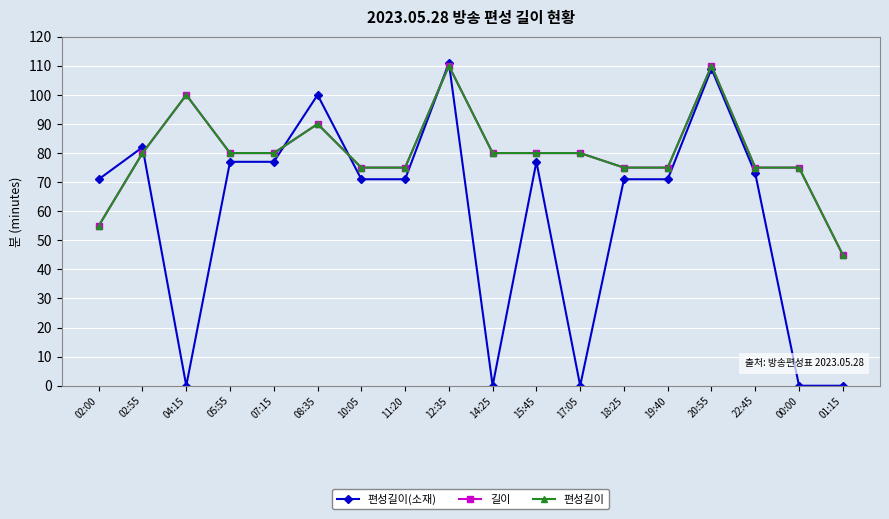

How many interior local peaks does the 편성길이 series have?

4